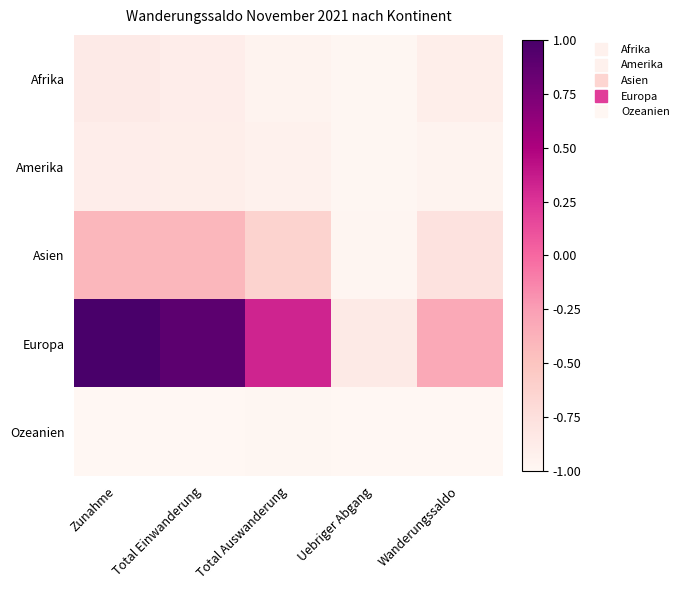

Reading left to right, what are all the values shown in this chart?

Afrika: Zunahme=-0.9	Total Einwanderung=-0.9	Total Auswanderung=-1.0	Uebriger Abgang=-1.0	Wanderungssaldo=-0.9
Amerika: Zunahme=-0.9	Total Einwanderung=-0.9	Total Auswanderung=-0.9	Uebriger Abgang=-1.0	Wanderungssaldo=-1.0
Asien: Zunahme=-0.4	Total Einwanderung=-0.4	Total Auswanderung=-0.6	Uebriger Abgang=-1.0	Wanderungssaldo=-0.8
Europa: Zunahme=1.0	Total Einwanderung=0.9	Total Auswanderung=0.3	Uebriger Abgang=-0.9	Wanderungssaldo=-0.3
Ozeanien: Zunahme=-1.0	Total Einwanderung=-1.0	Total Auswanderung=-1.0	Uebriger Abgang=-1.0	Wanderungssaldo=-1.0